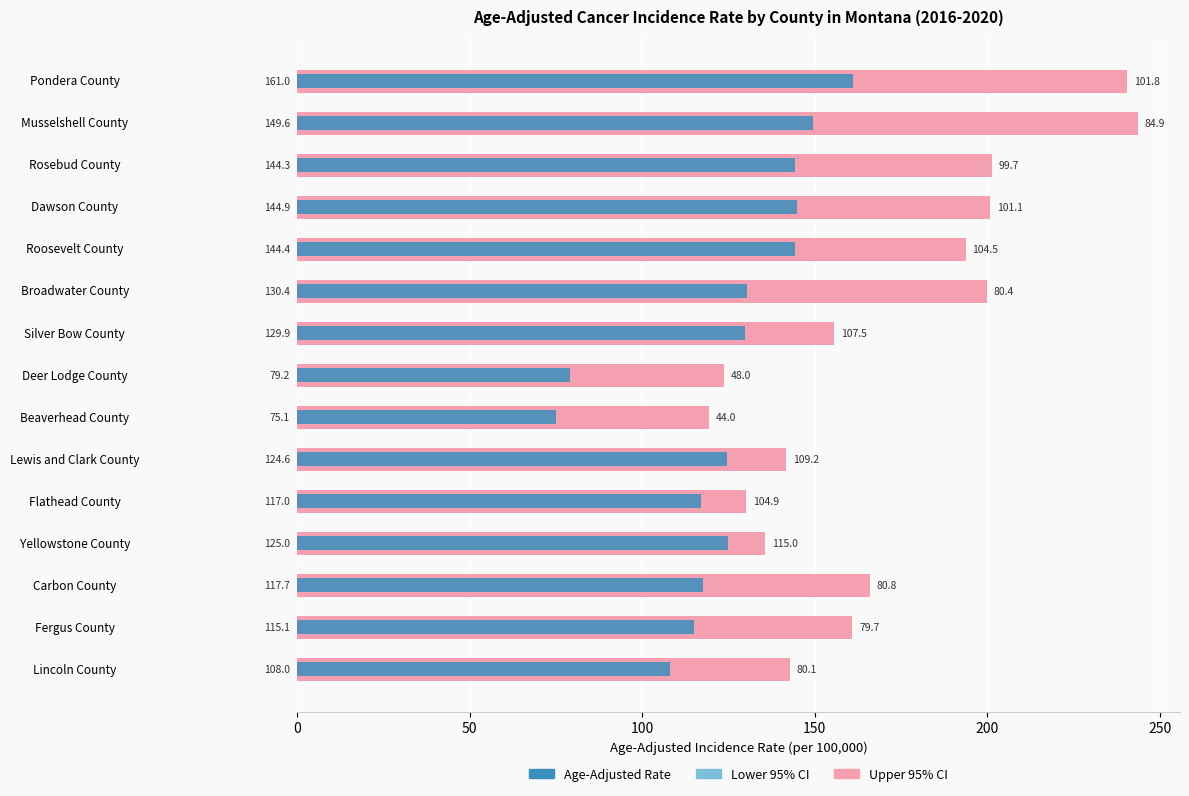

Between Flathead County and Yellowstone County, which is larger?

Yellowstone County